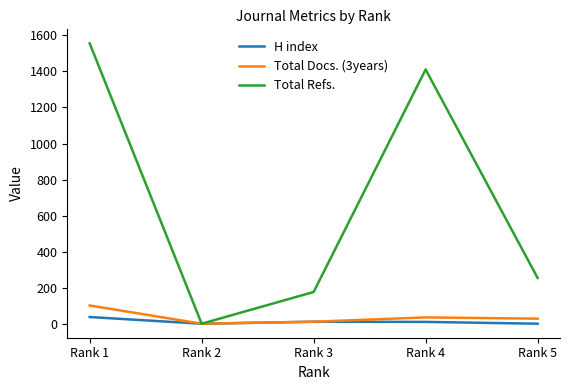

At which category is the sum across all series the highest?

Rank 1